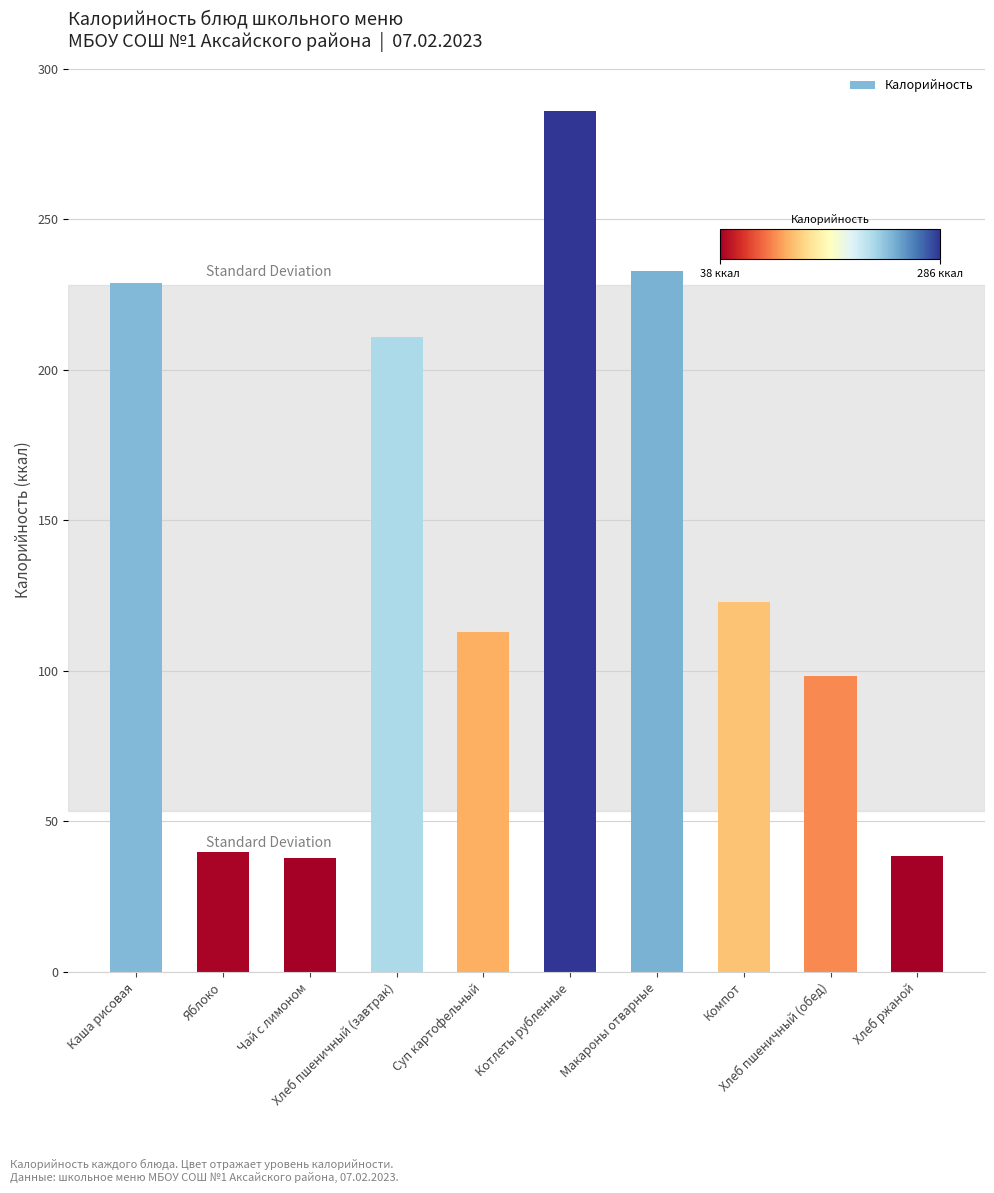

What is the value of the 4th bar from the left?

210.9